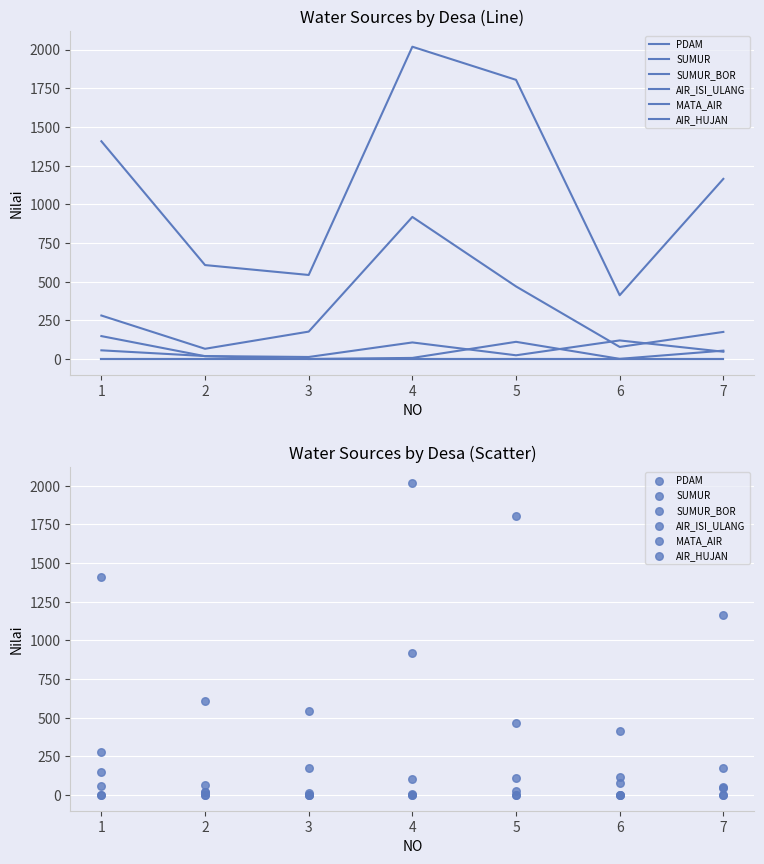

Which series contains the lowest Y value?

PDAM